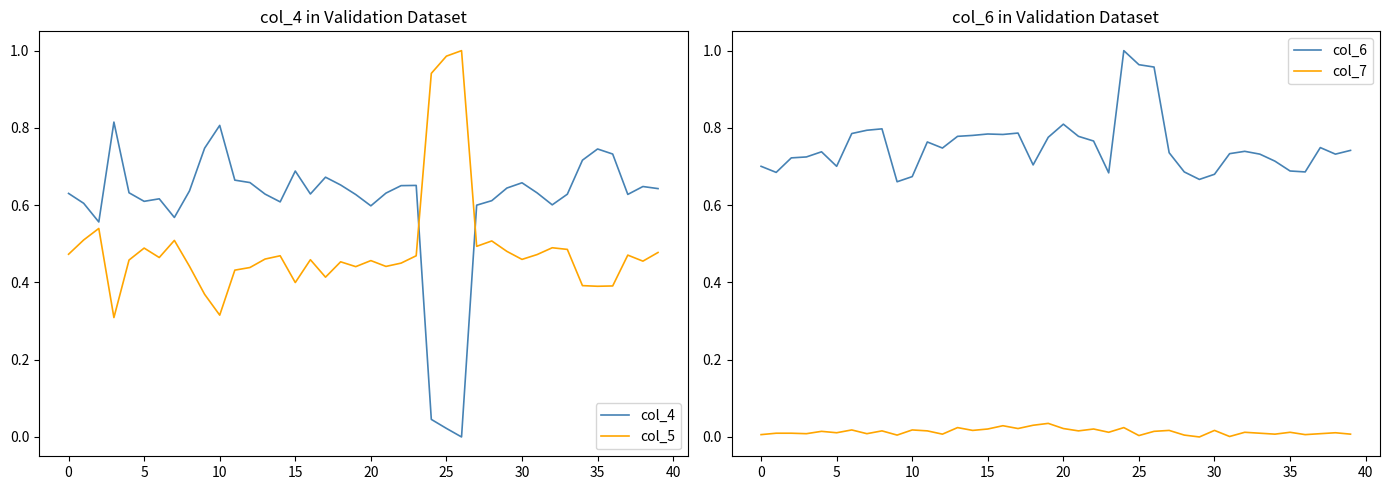

True or false: col_7 and col_6 cross at least once.

False